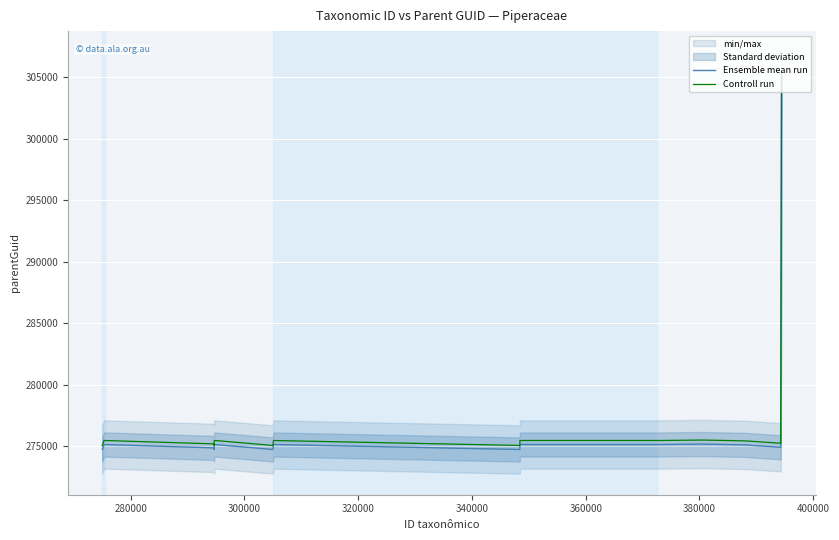

True or false: Controll run and Ensemble mean run cross at least once.

False